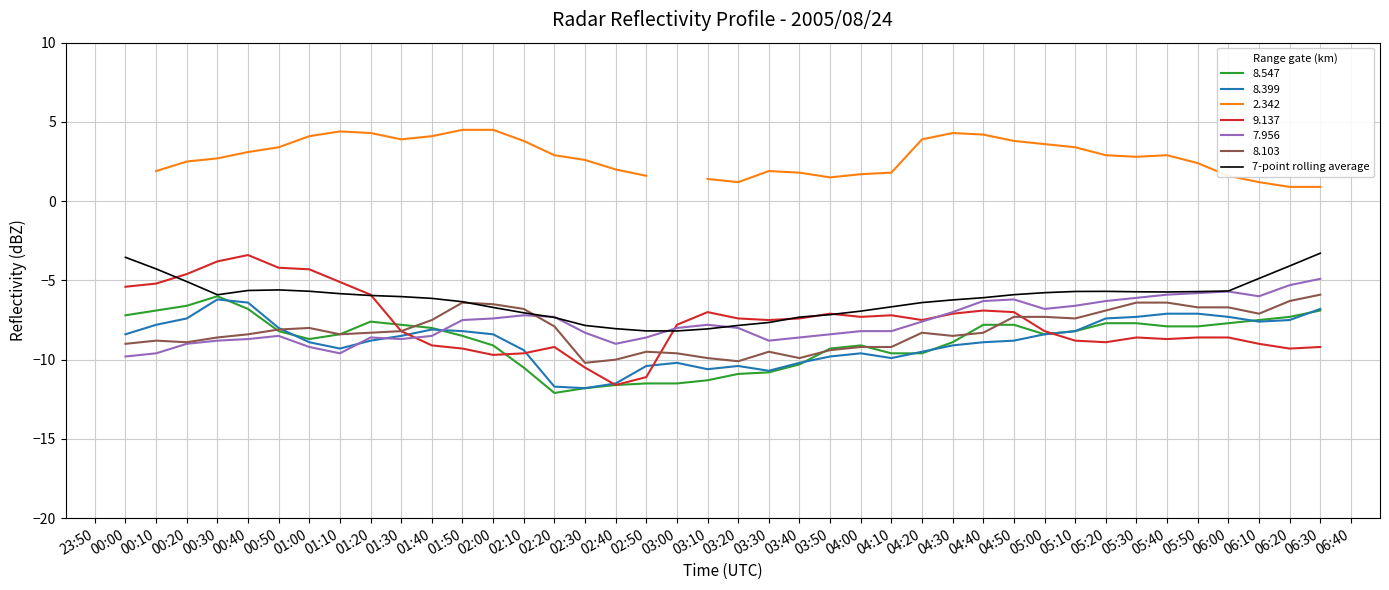

The value of 8.547 at 02:20 is -12.1. True or false?

True